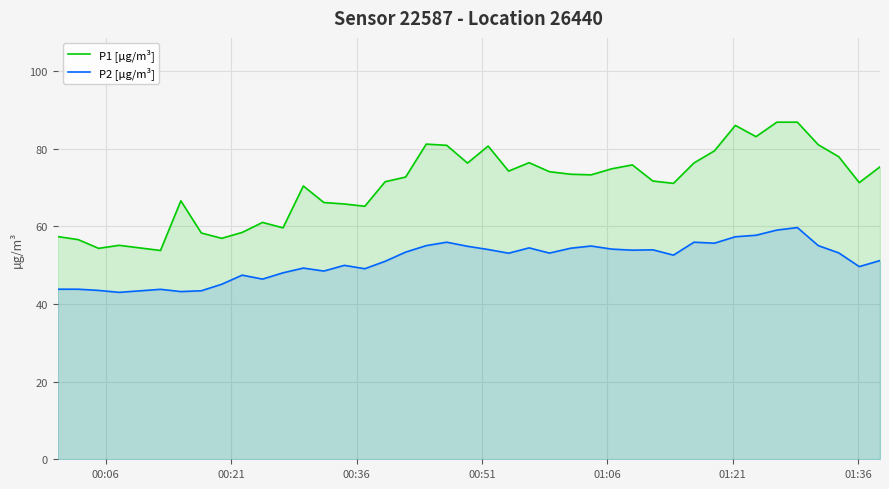

How many interior local peaks does the P1 [µg/m³] series have?

9